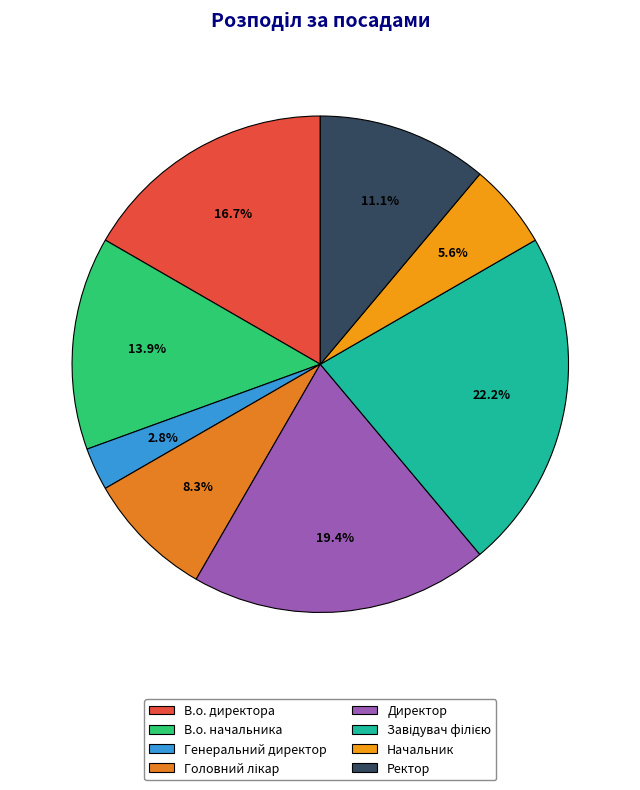

To the nearest percent, what portion does Начальник represent?

6%